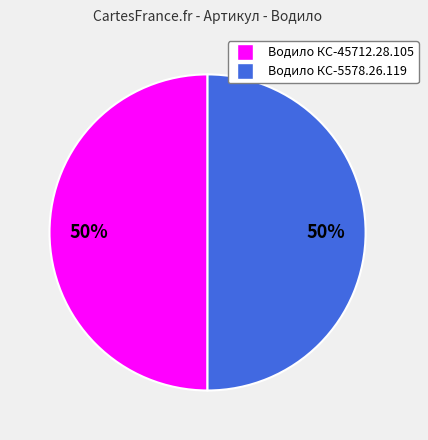

Approximately how many times larger is the value at Водило КС-5578.26.119 compared to Водило КС-45712.28.105?

1.0